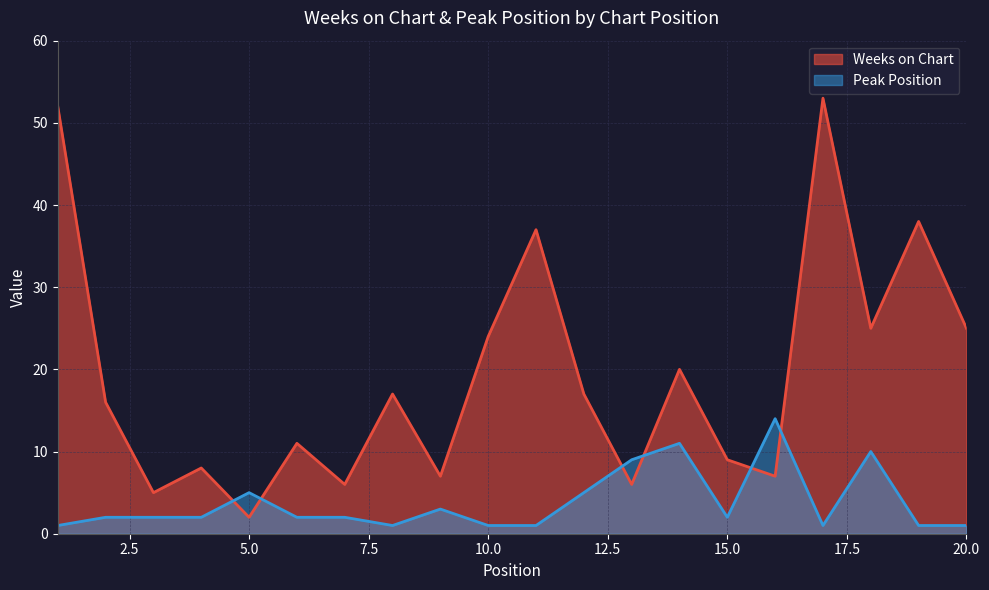

What is the average value of the Weeks on Chart series?

19